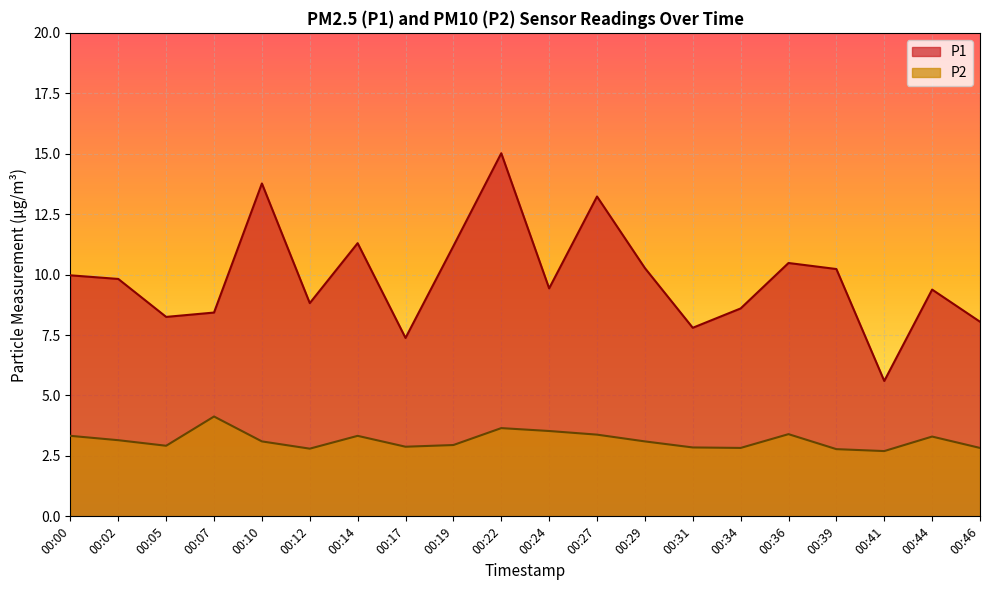

How many interior local valleys does the P2 series have?

5